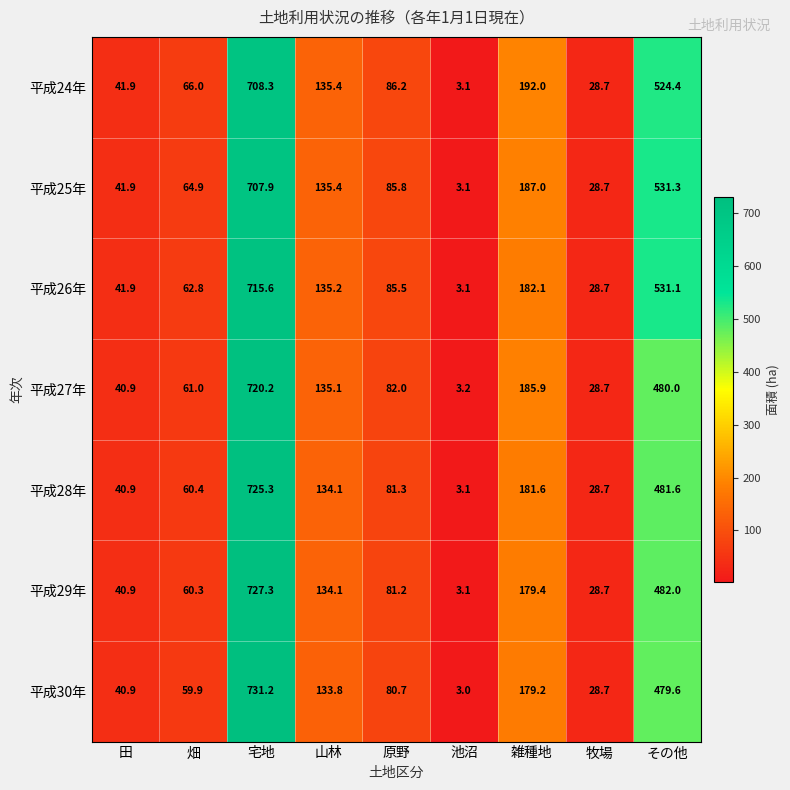

The 平成24年 series shows 524.4 at その他. True or false?

True